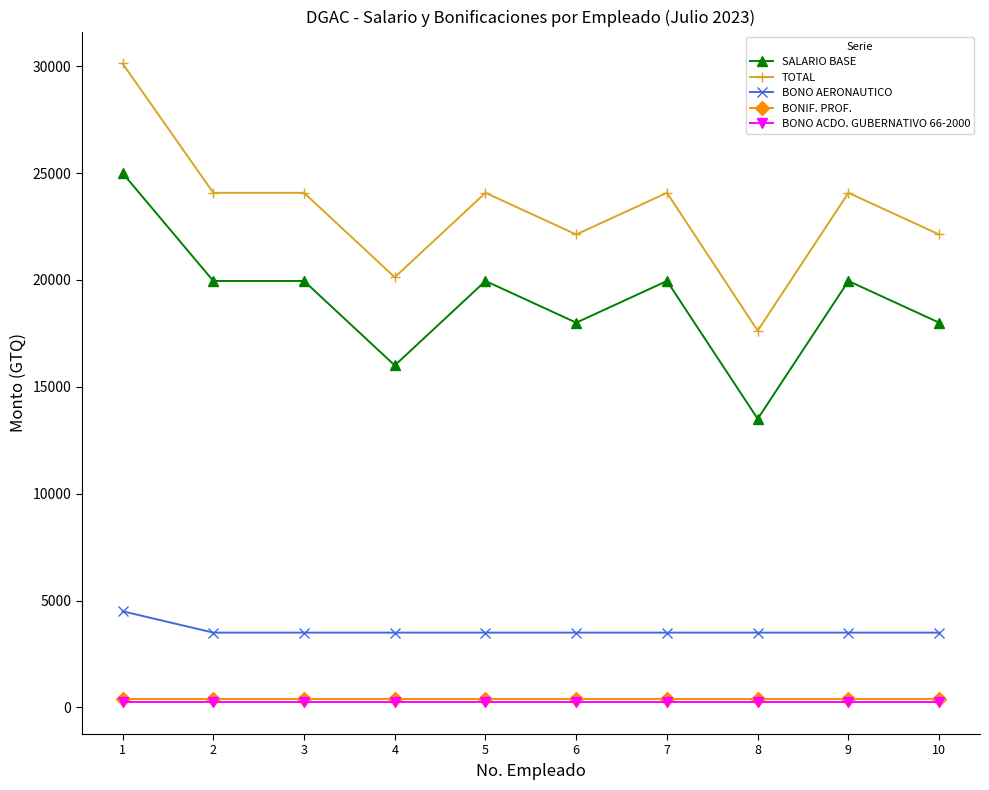

Which series has the largest total across all categories?

TOTAL